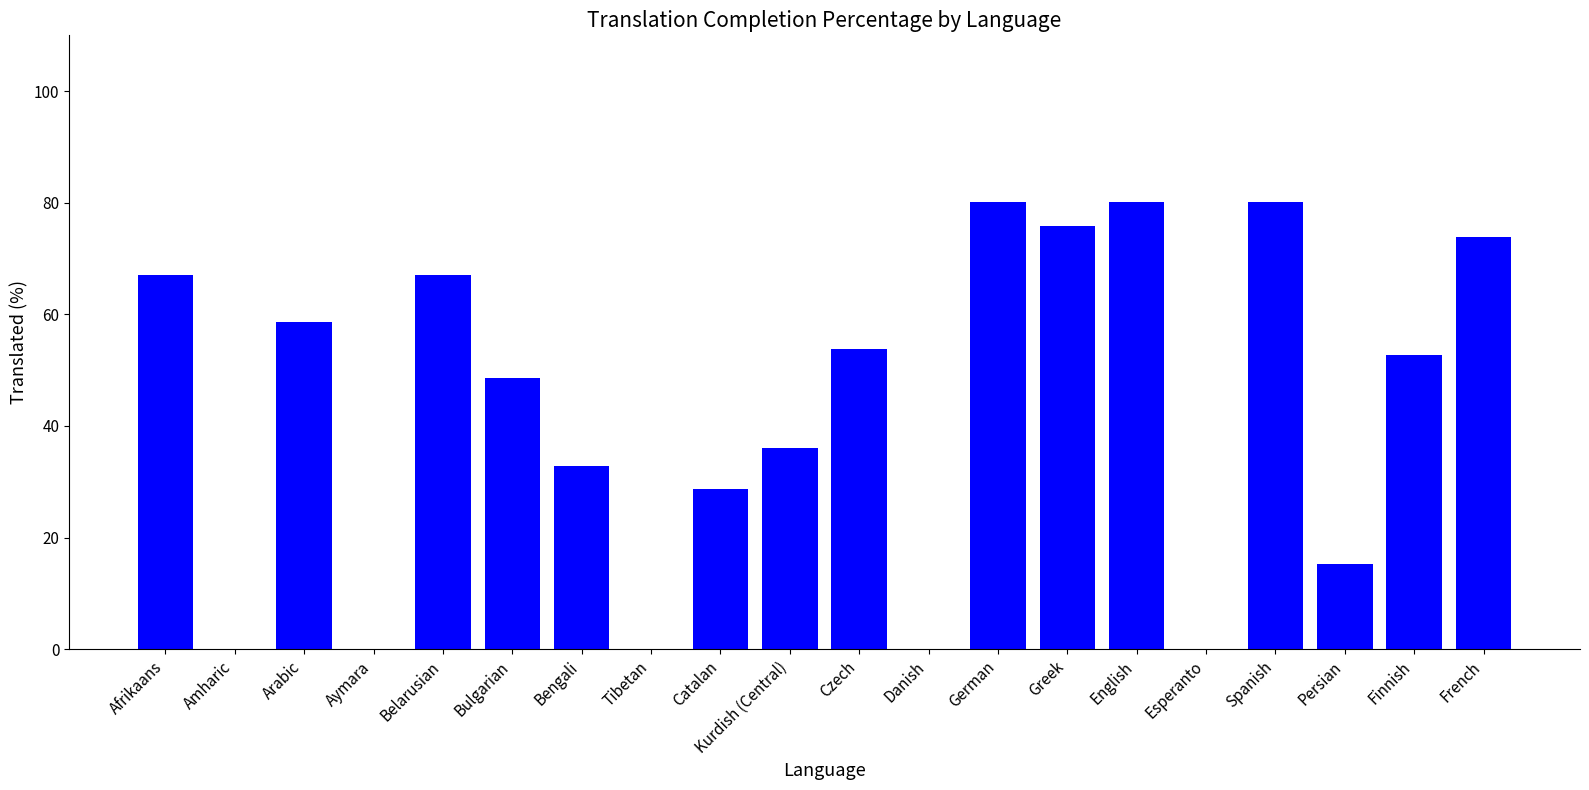

Reading left to right, extract all data points from this chart.

67.0	0.0	58.6	0.0	67.0	48.6	32.8	0.0	28.6	36.1	53.8	0.0	80.2	75.8	80.2	0.0	80.2	15.2	52.6	73.8